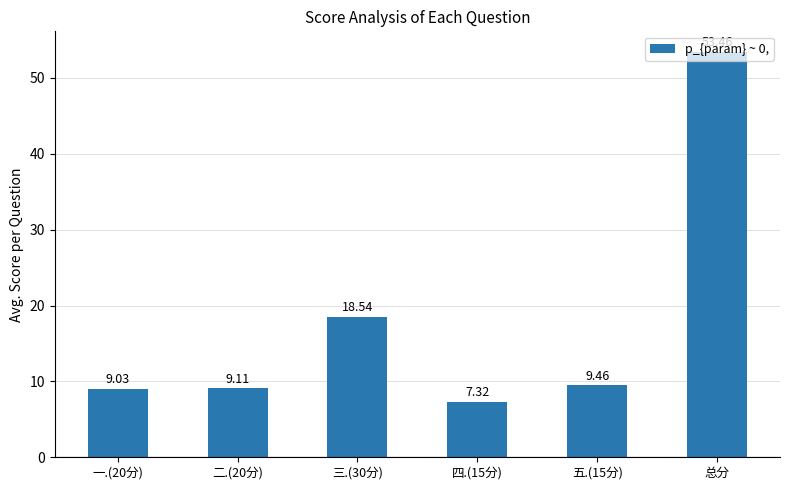

The value at 一.(20分) is 14.8. True or false?

False